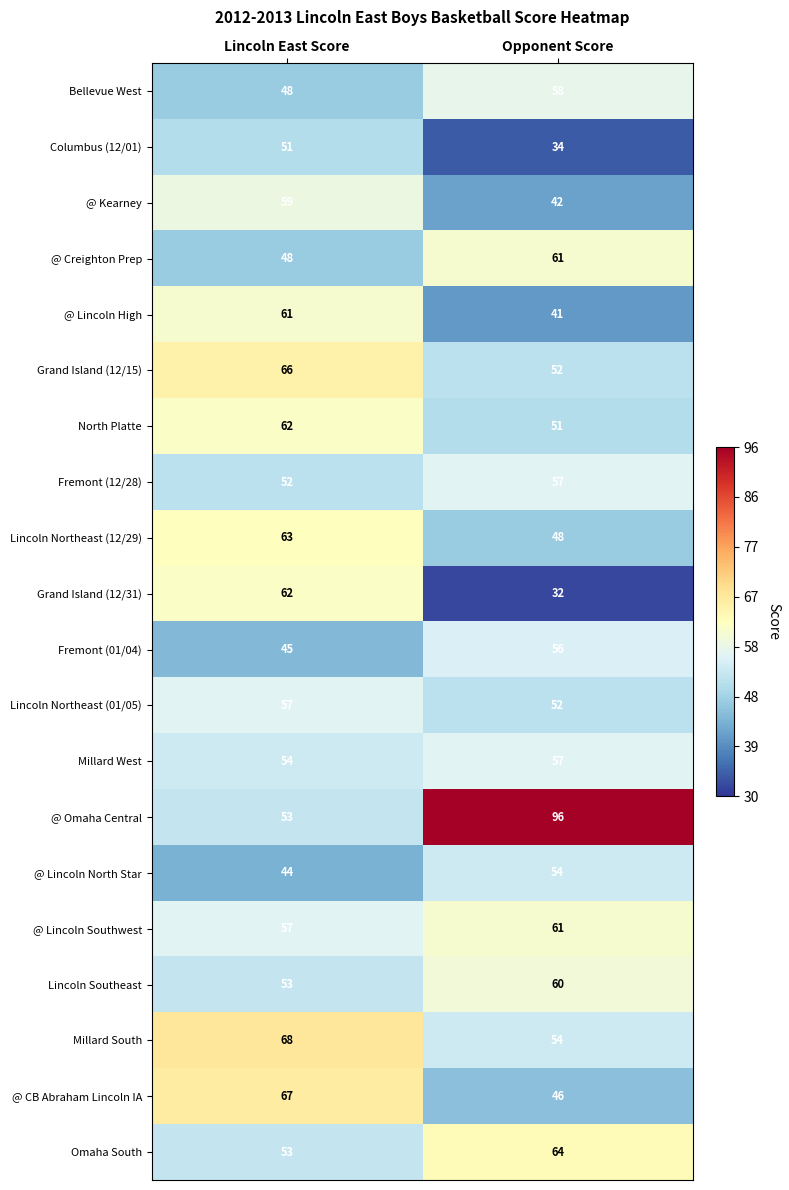

Read the Lincoln Northeast (01/05) value at Opponent Score.

52